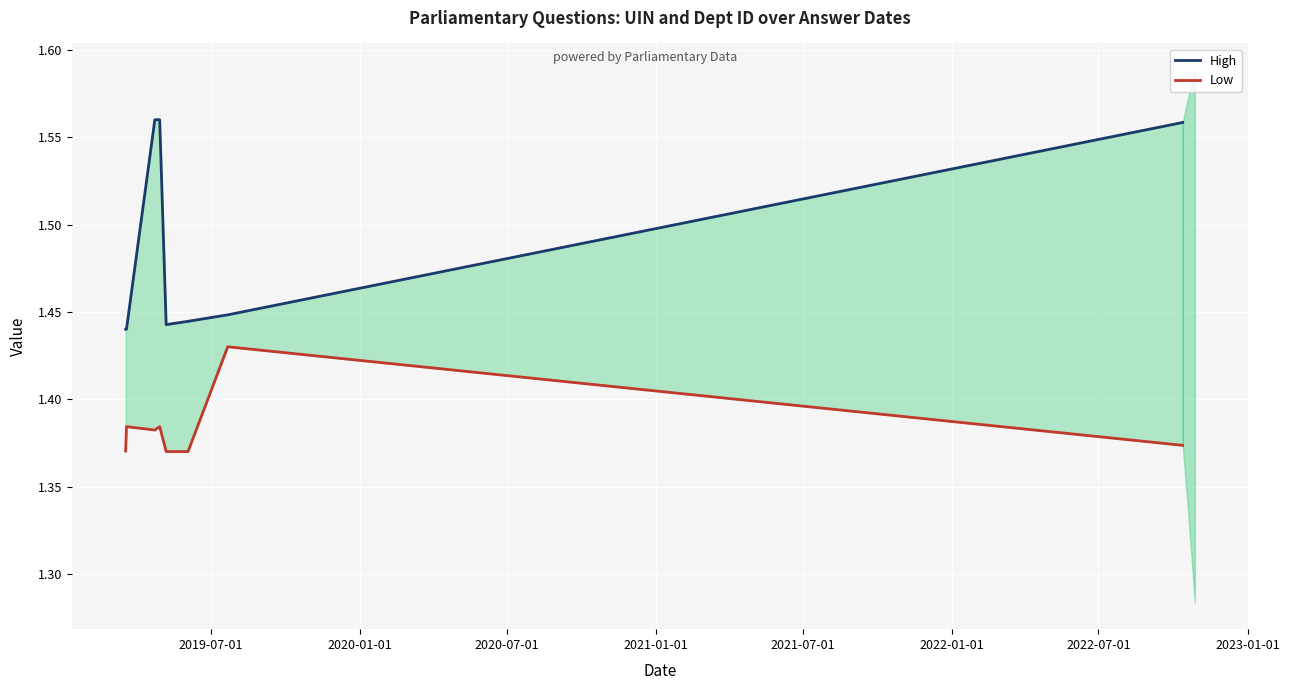

Reading right to left, transcribe all the data shown in this chart.

High: 1.6	1.4	1.4	1.4	1.6	1.6	1.4	1.4
Low: 1.4	1.4	1.4	1.4	1.4	1.4	1.4	1.4